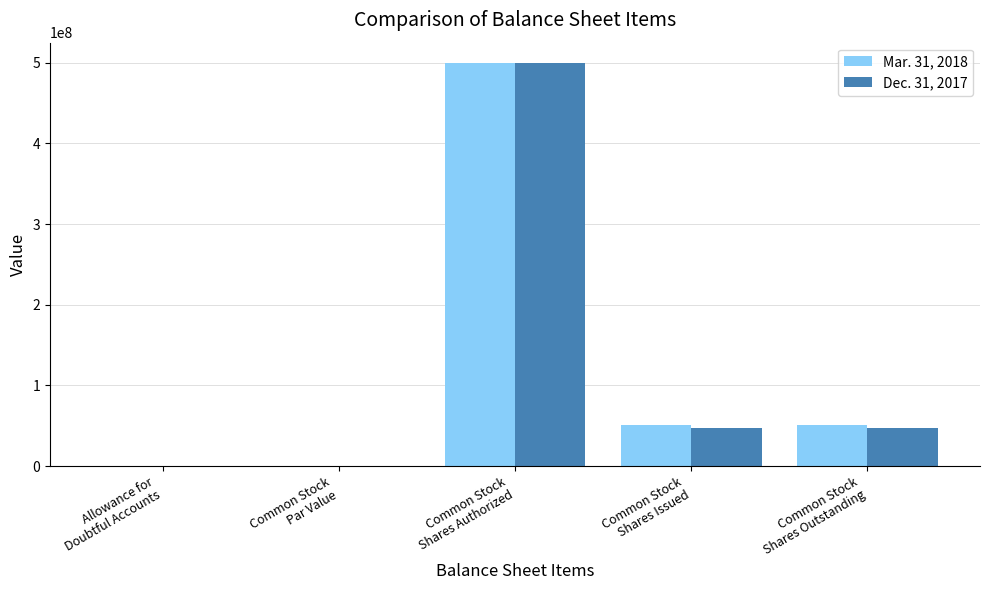

What is the sum of all Mar. 31, 2018 values?

602092788.0